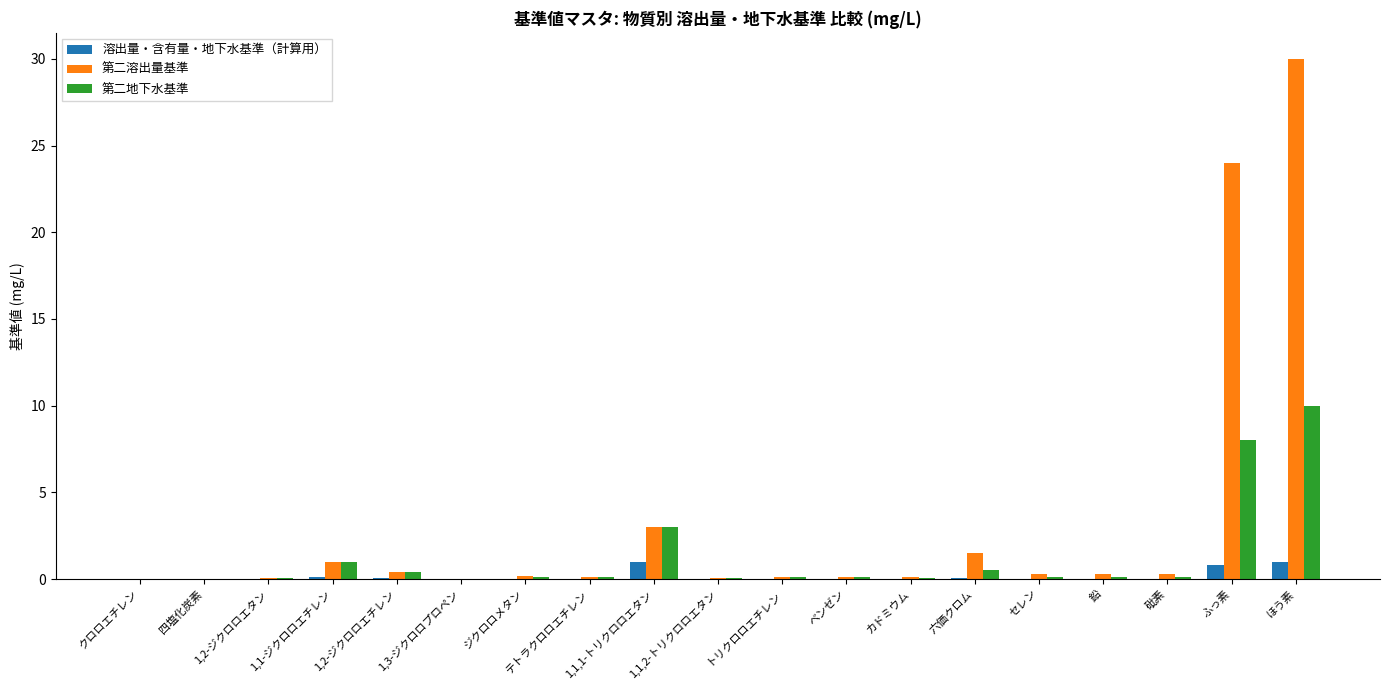

What is the maximum value shown in the chart?

30.0